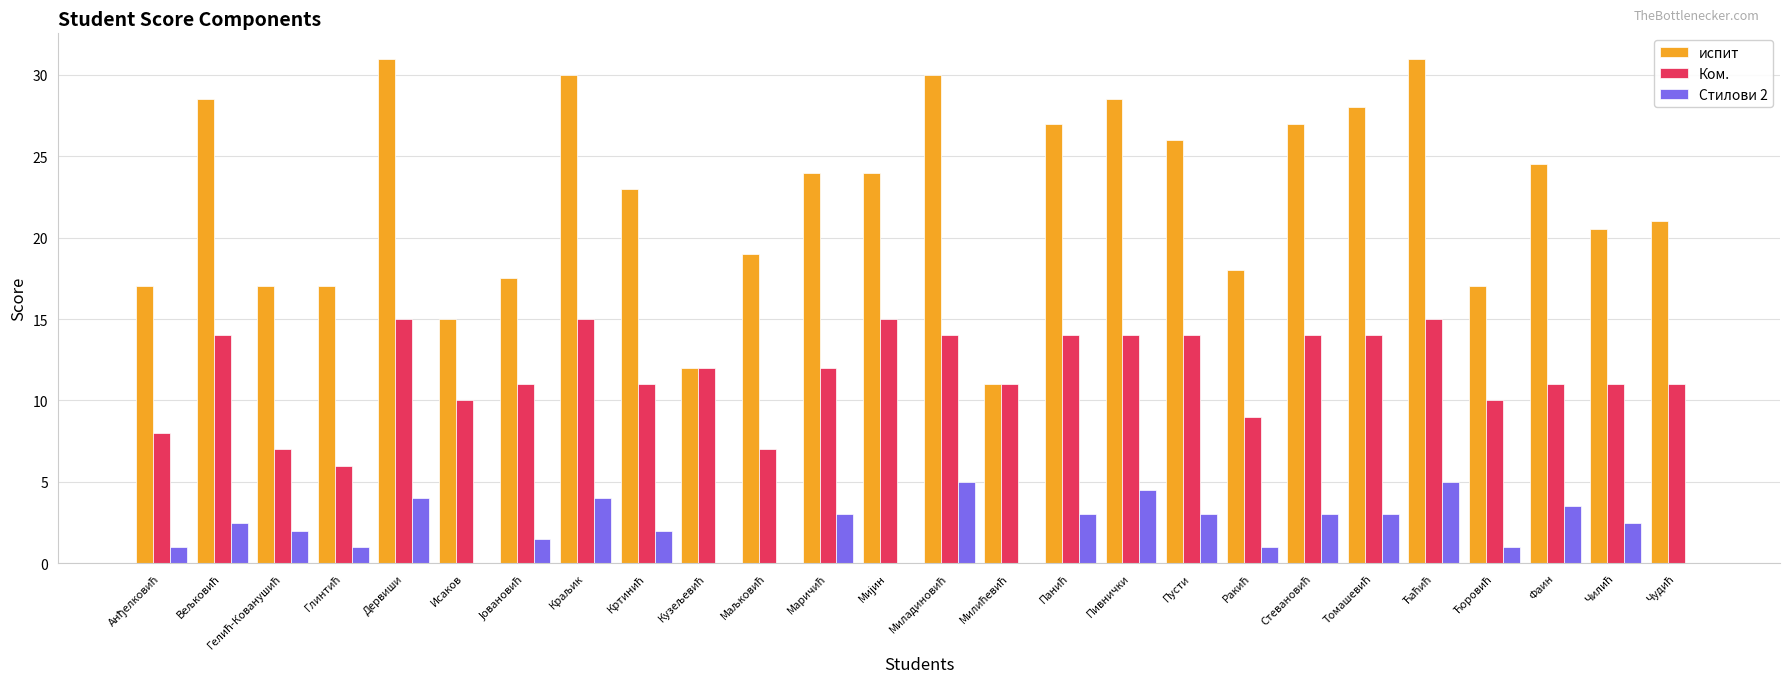

What is the maximum value for Ком.?

15.0